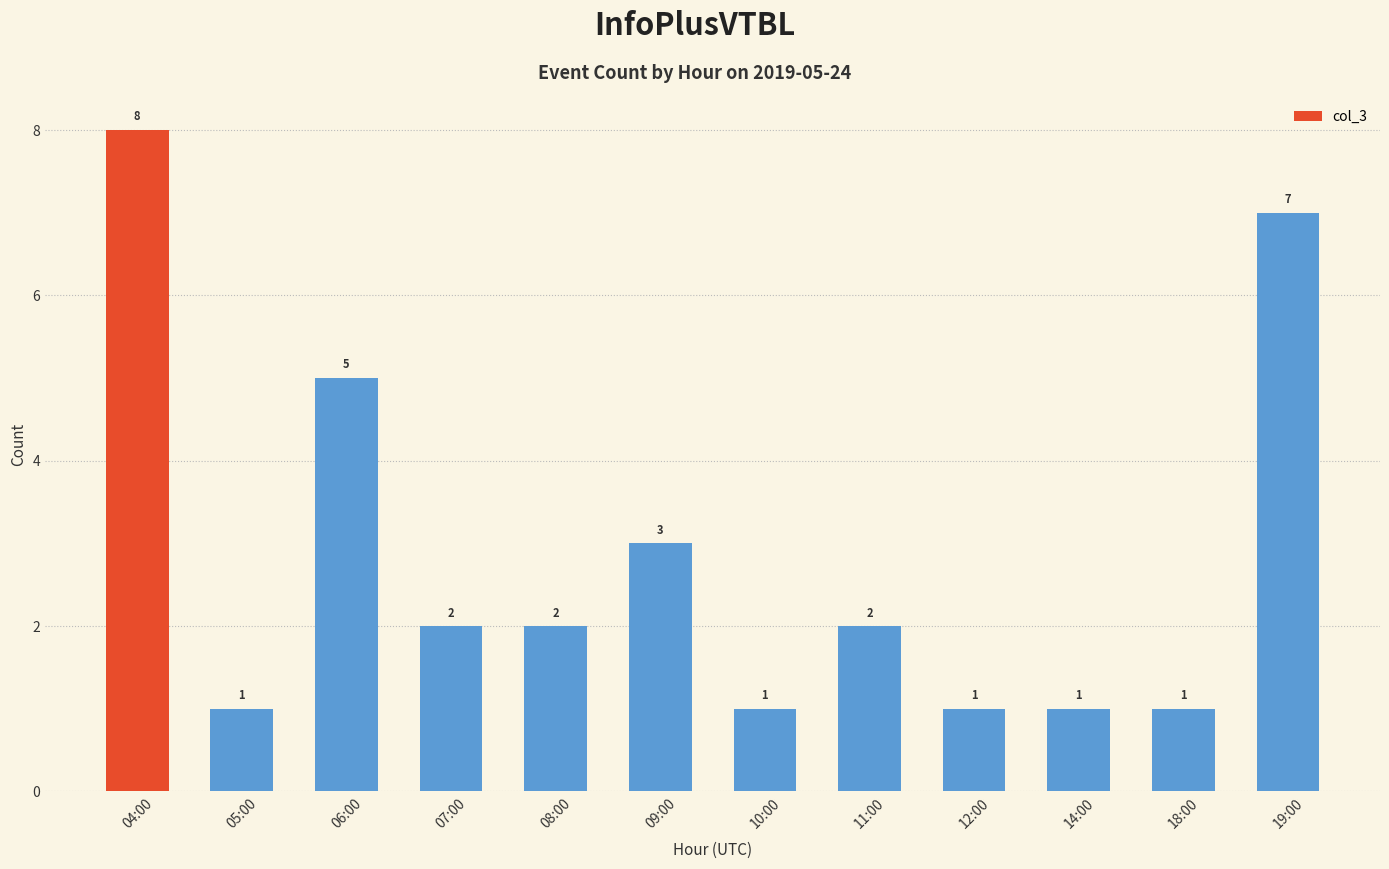

Which category has the highest value across all series?

04:00